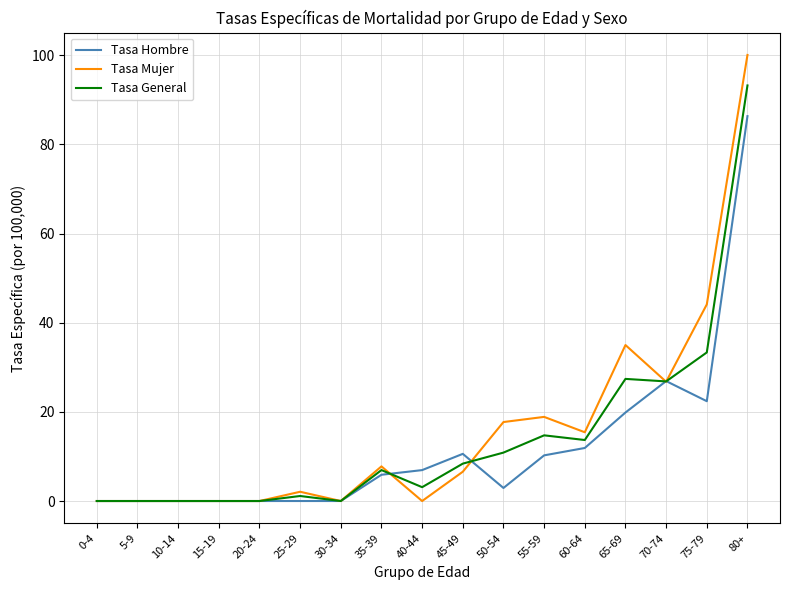

Is this an area chart (filled region under the line)?

No